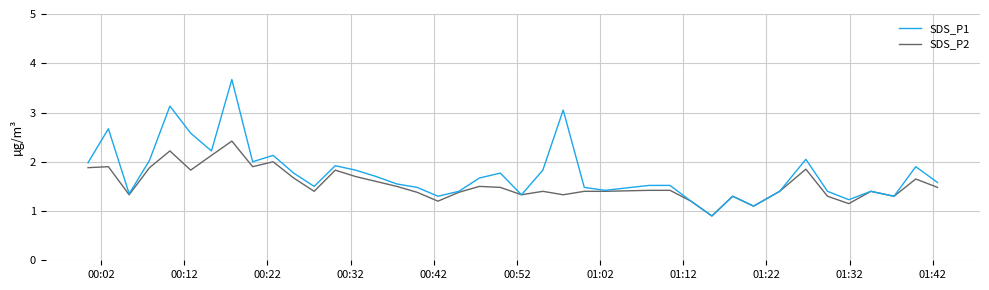

How many distinct data groups are displayed?

2